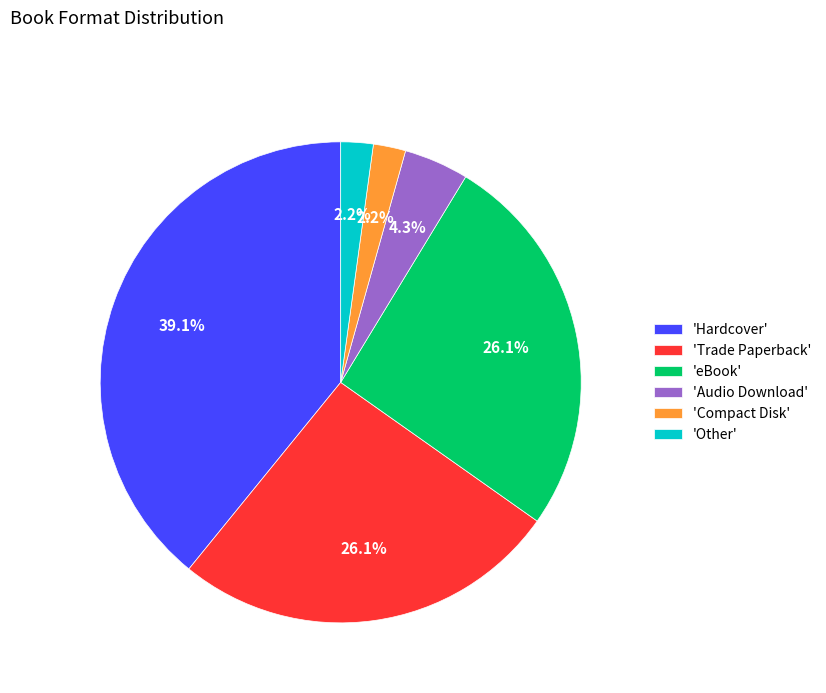

Which slice is the largest?

'Hardcover'